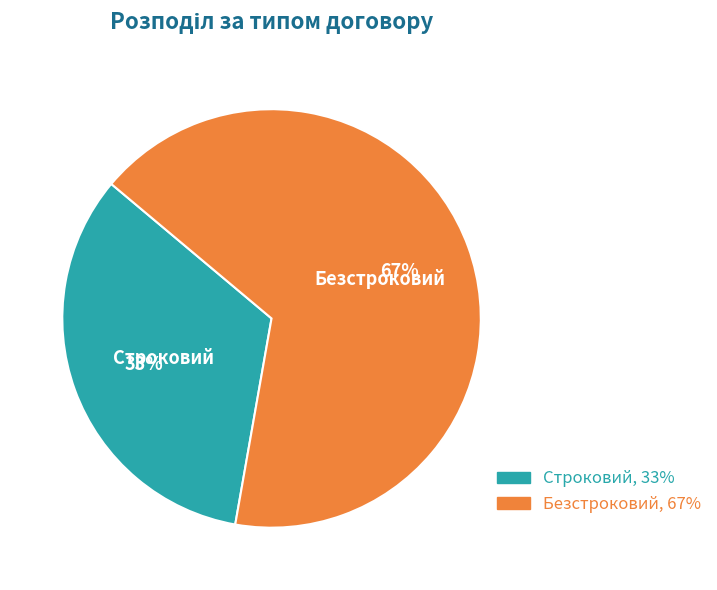

What is the ratio of the value at Строковий to the value at Безстроковий?

0.5